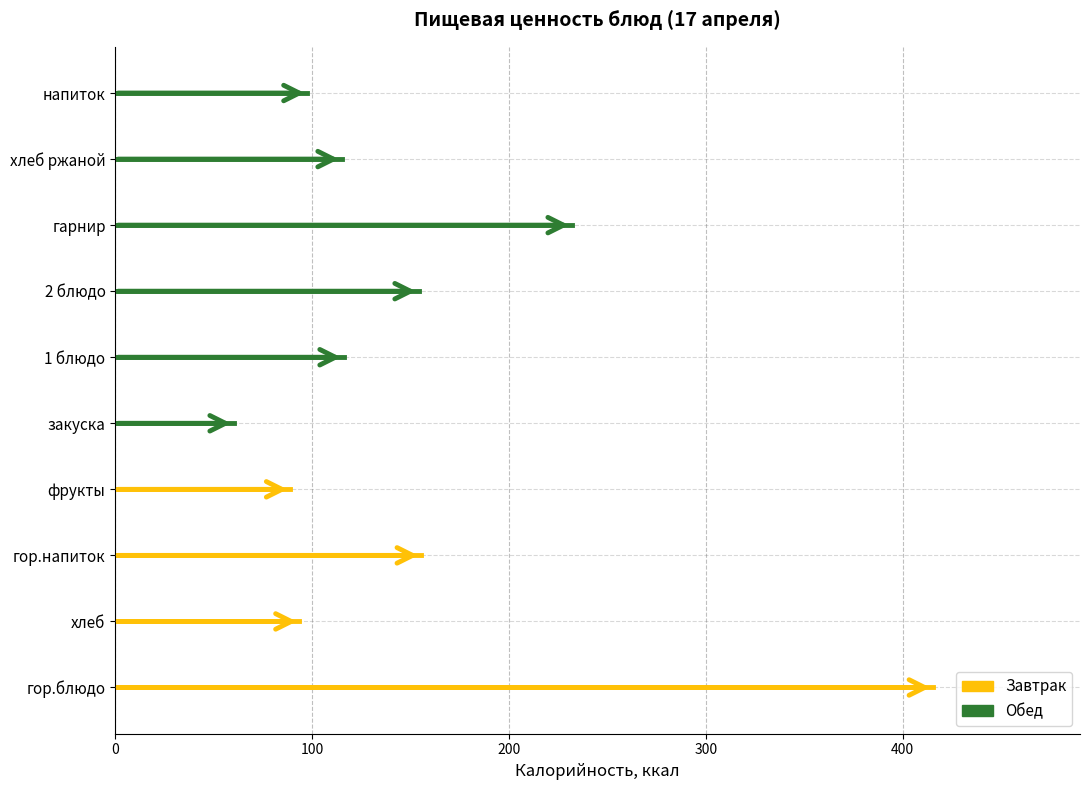

What is the difference between the highest and lowest values at 100?

4